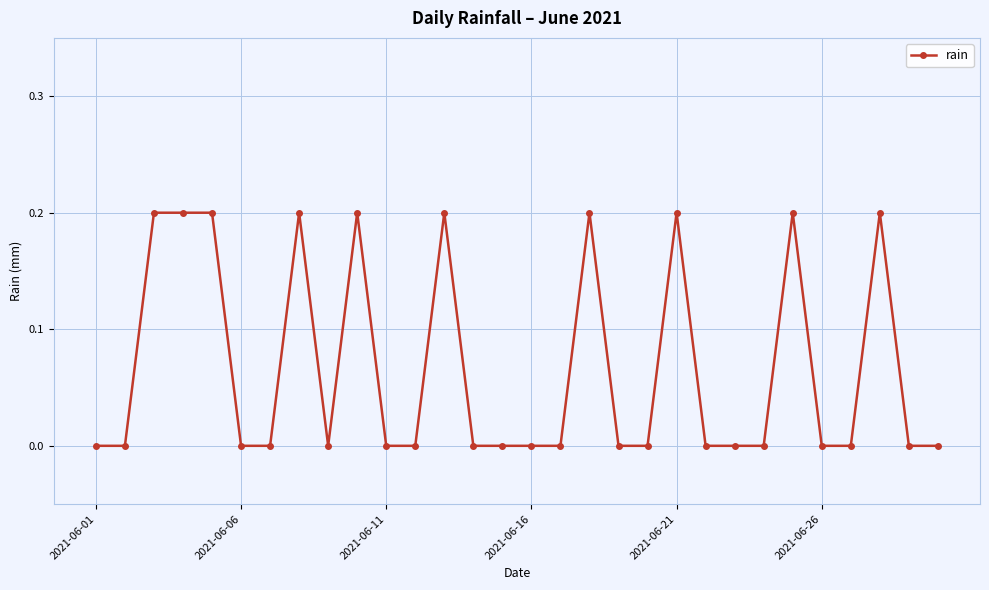

True or false: the data has more than 1 interior local peaks.

True